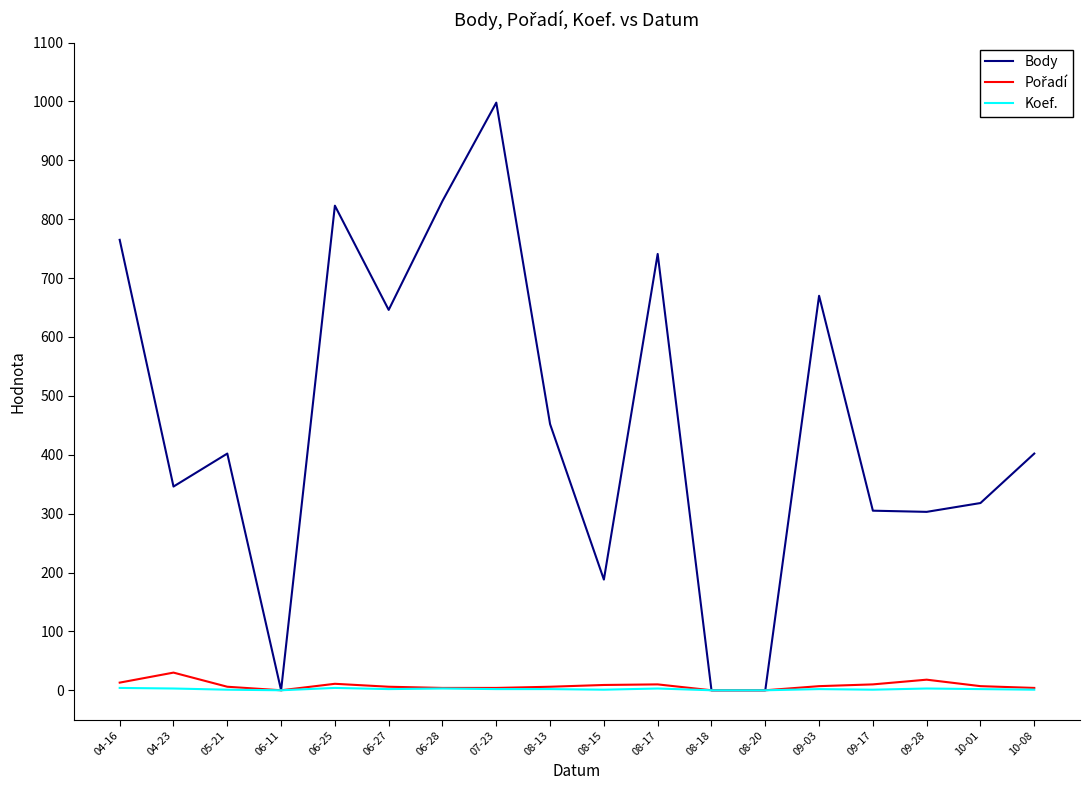

Which series has the largest range (max minus min)?

Body